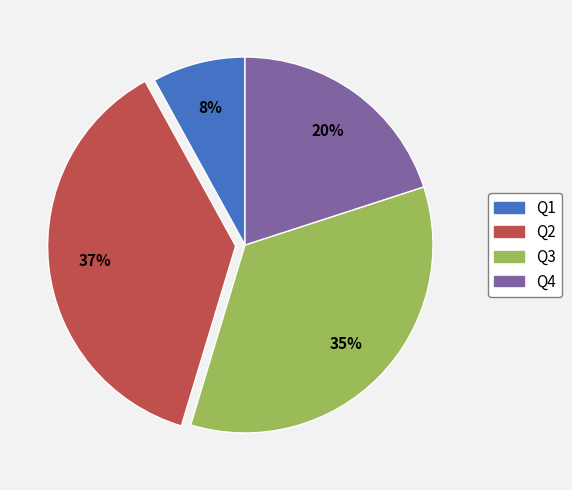

To the nearest percent, what is the difference between the Q4 and Q3 slice percentages?

15%